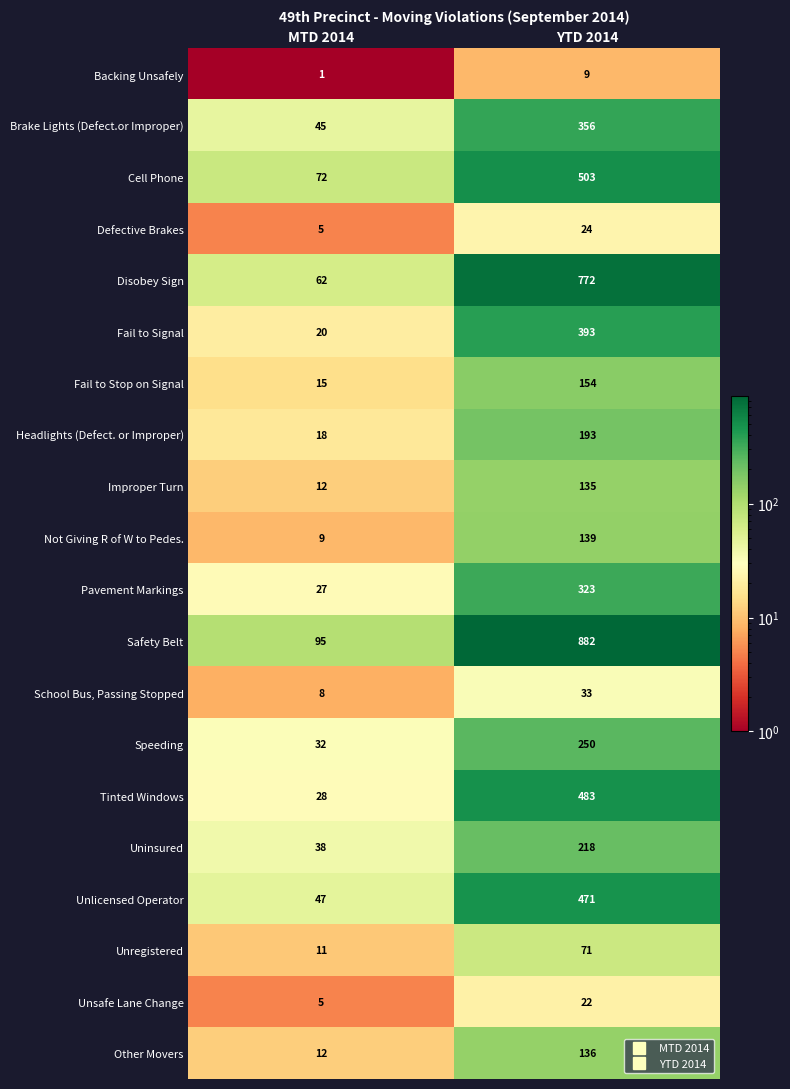

Rank the series by their maximum value, from highest to lowest.

Safety Belt, Disobey Sign, Cell Phone, Tinted Windows, Unlicensed Operator, Fail to Signal, Brake Lights (Defect.or Improper), Pavement Markings, Speeding, Uninsured, Headlights (Defect. or Improper), Fail to Stop on Signal, Not Giving R of W to Pedes., Other Movers, Improper Turn, Unregistered, School Bus, Passing Stopped, Defective Brakes, Unsafe Lane Change, Backing Unsafely